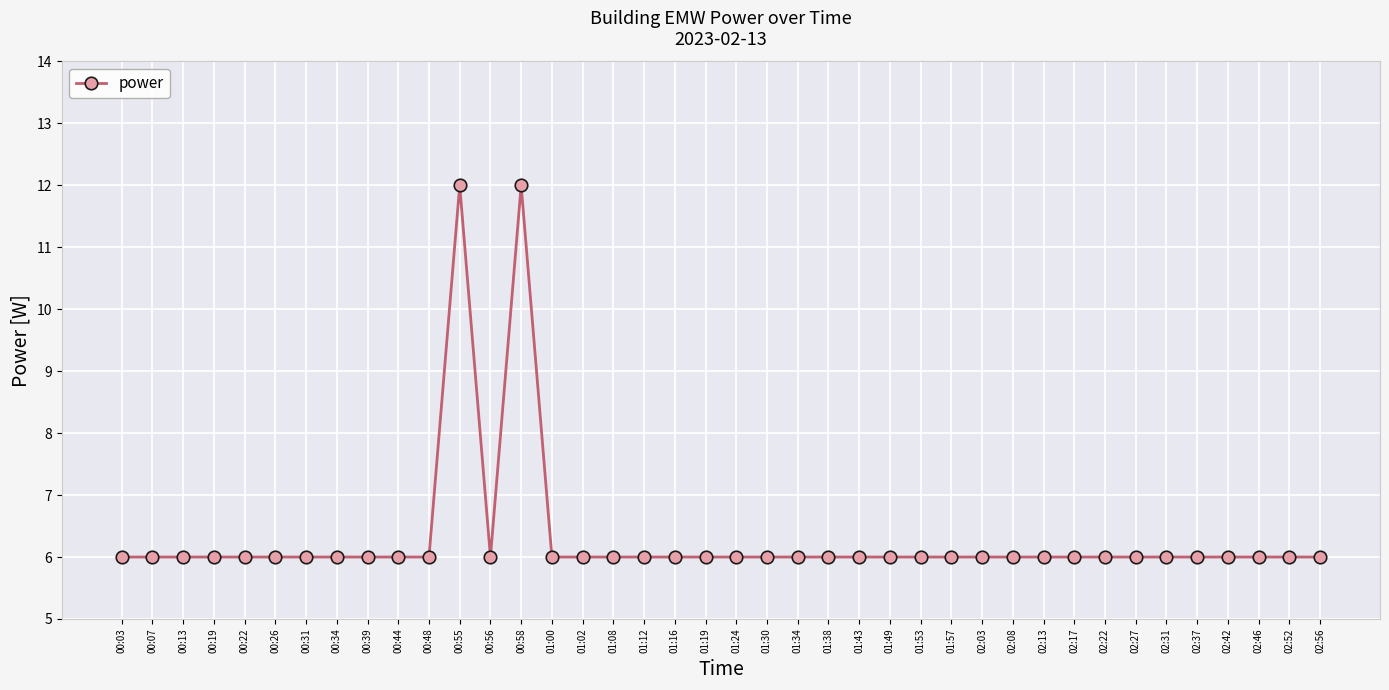

What is the minimum value shown in the chart?

6